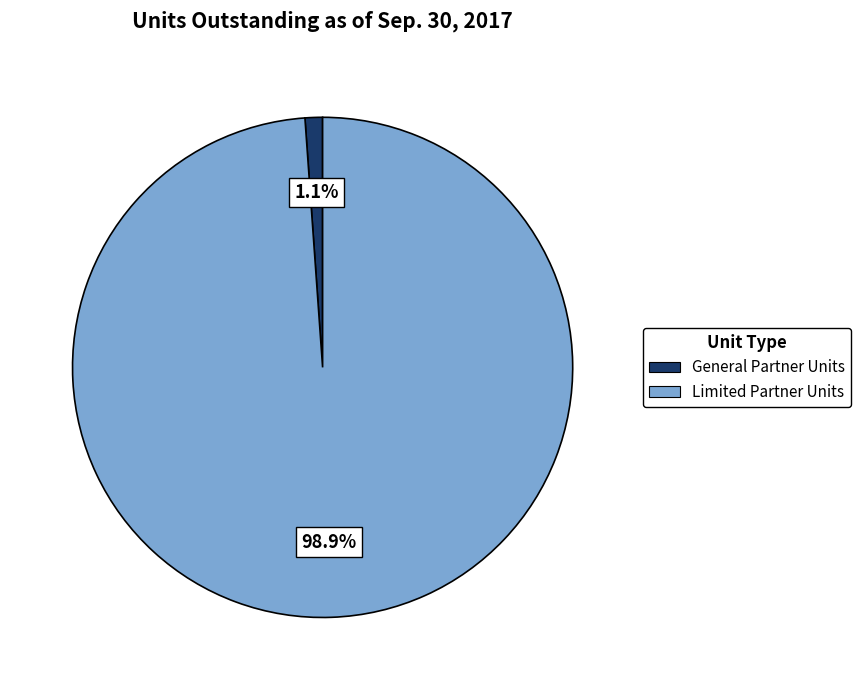

How many segments does this pie chart have?

2